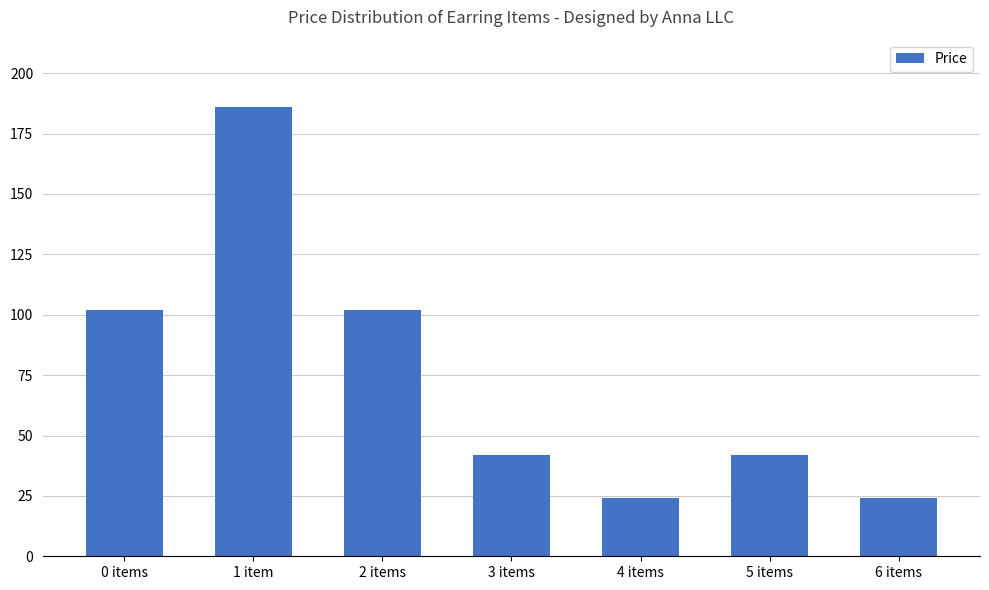

What is the sum of all values?

522